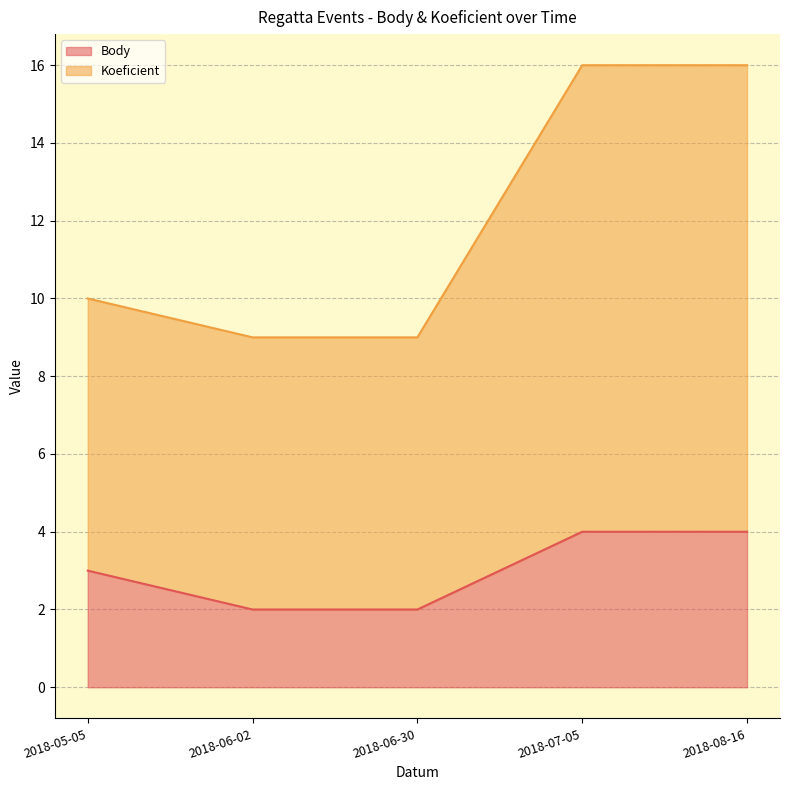

What are all the series names shown in the legend?

Body, Koeficient